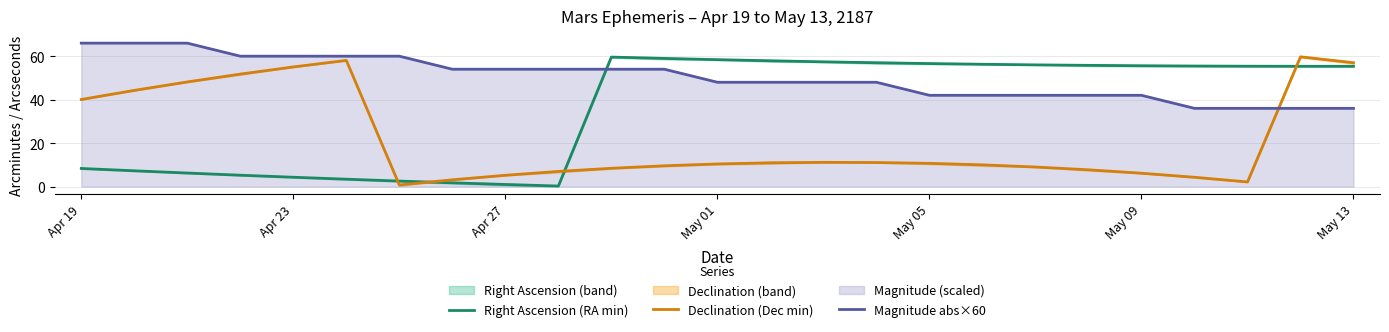

What is the approximate value of Declination (Dec min) at May 01?

10.4